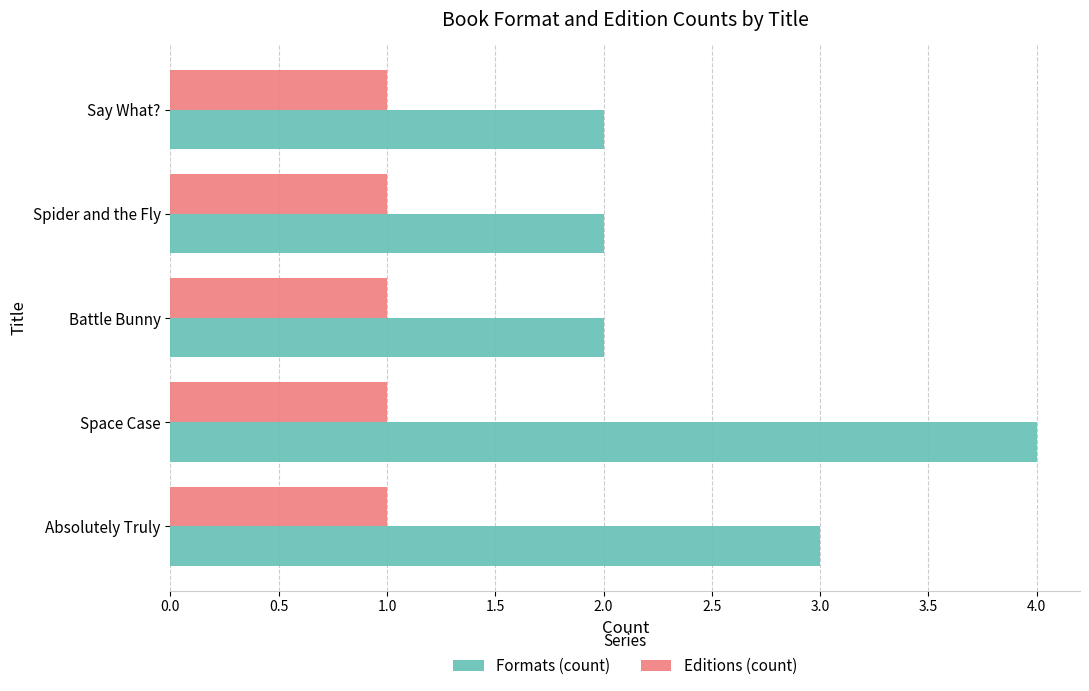

Which series has the widest spread of values?

Formats (count)